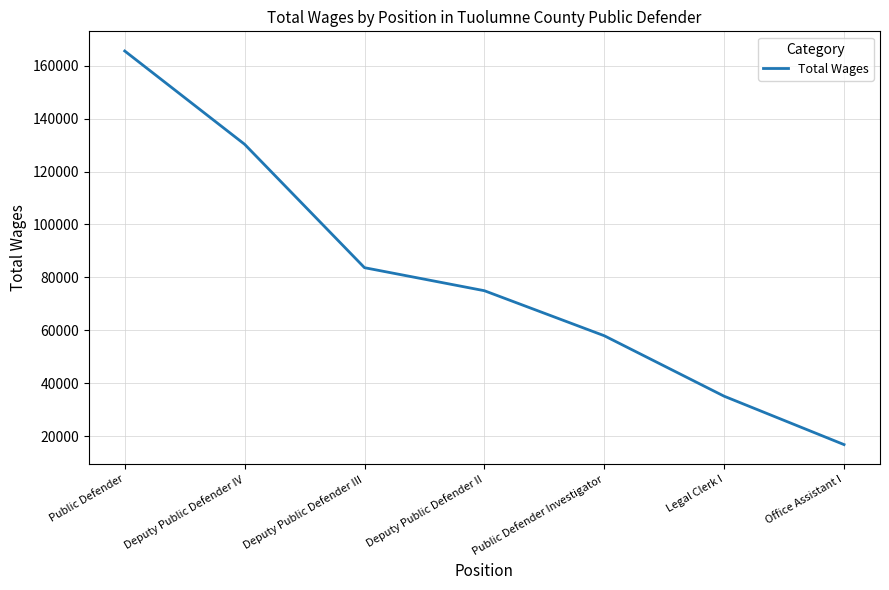

Read the value at Deputy Public Defender IV, to the nearest 100.

130300